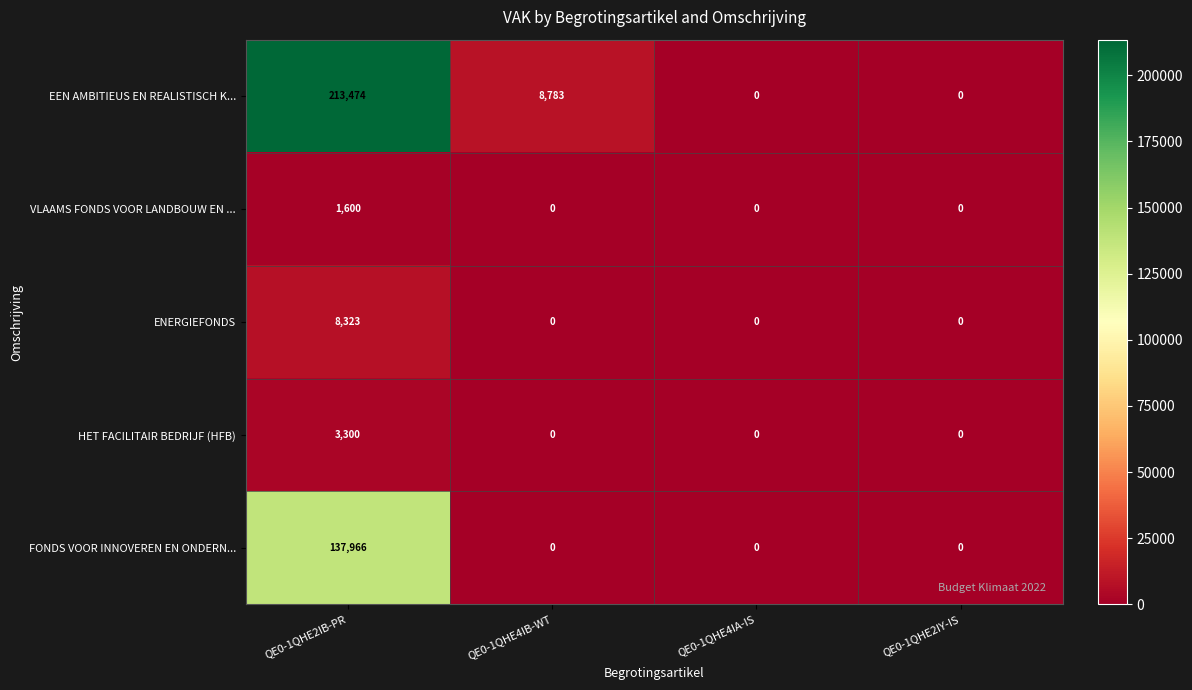

True or false: ENERGIEFONDS has a value of 5399 at QE0-1QHE2IY-IS.

False